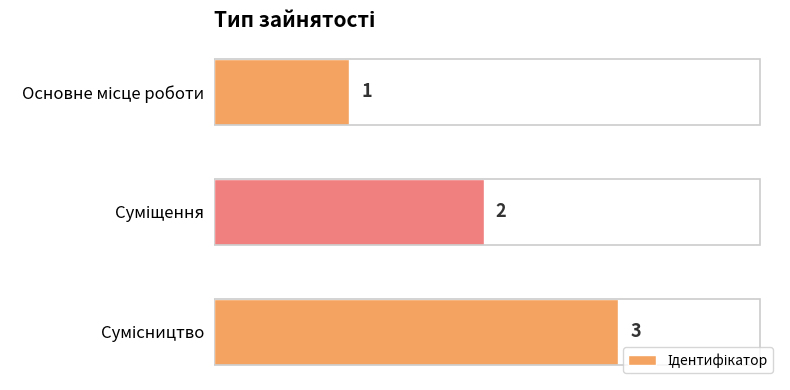

Are the bars horizontal?

Yes